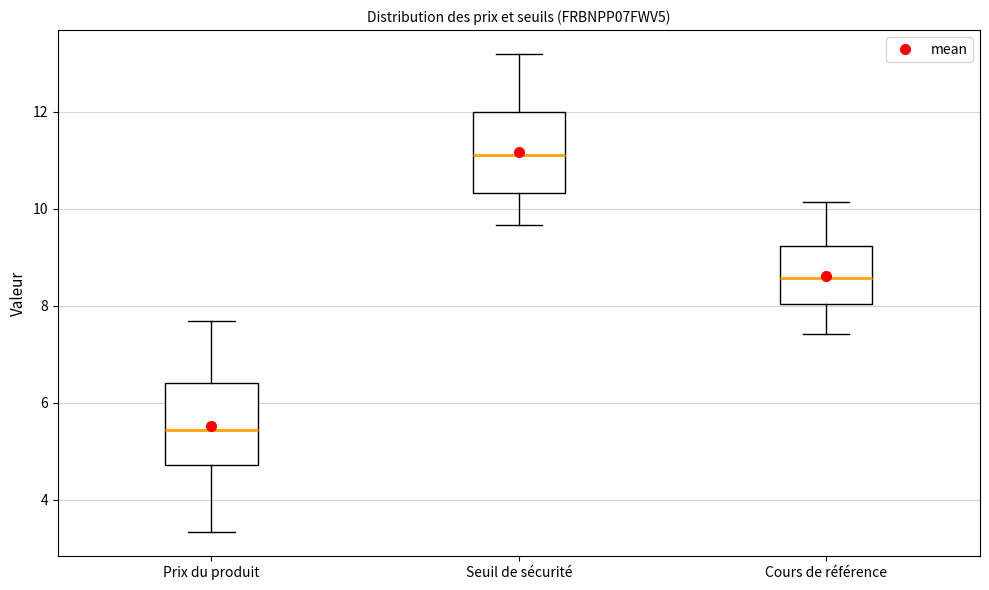

Where is the lower edge of the box for Prix du produit on the y-axis? The values are not printed on the chart, so give them approximately, as read against the axis.

4.8